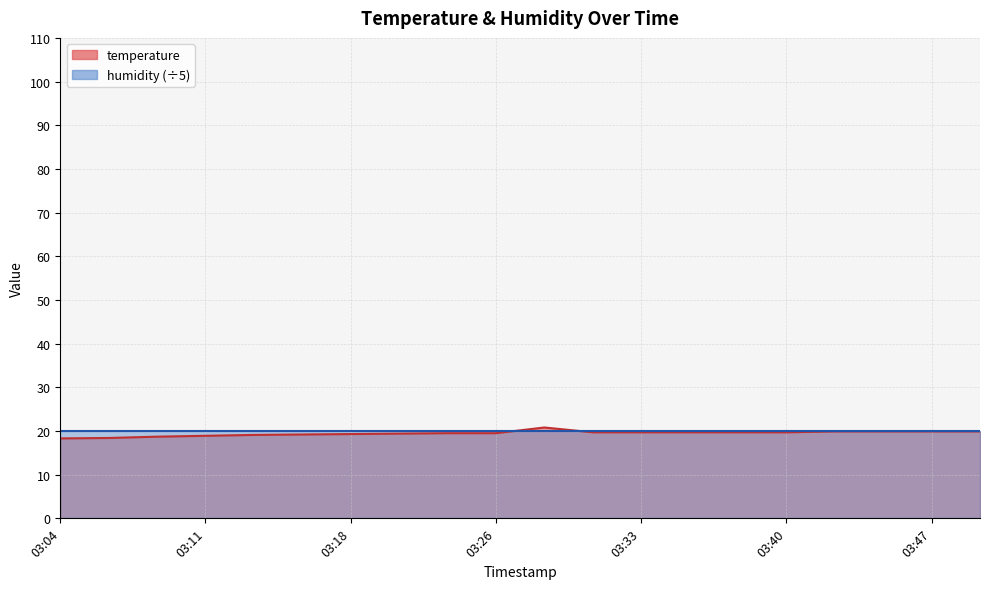

What is the value of the 6th point from the left?

19.2